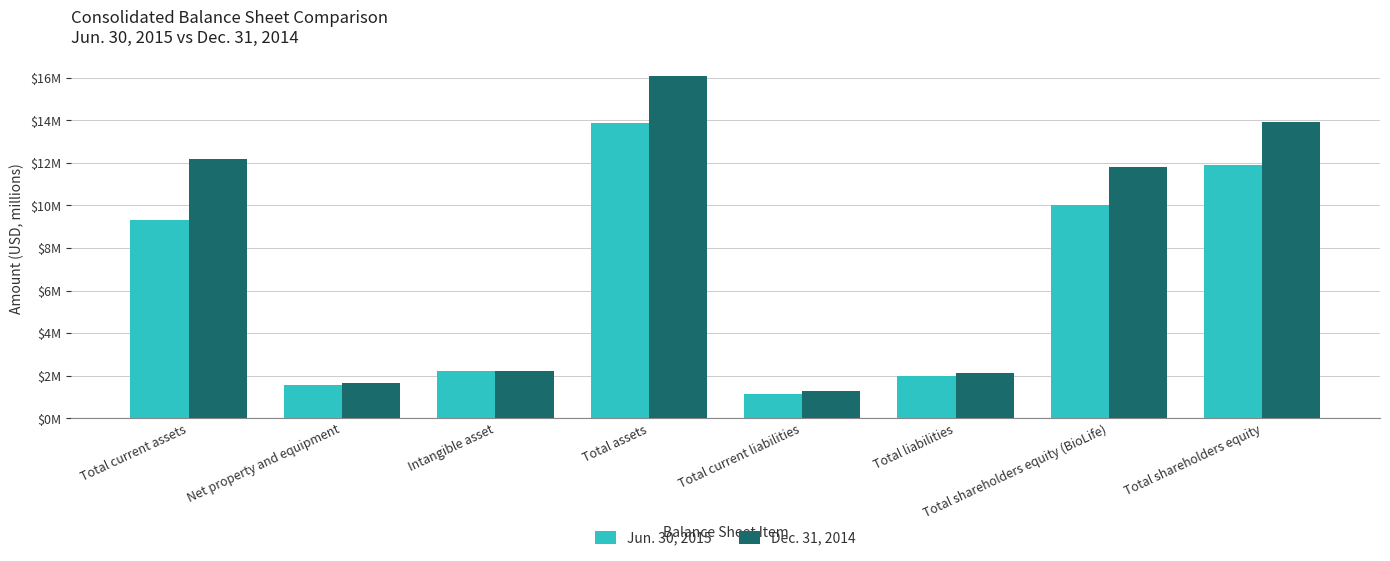

Are the bars grouped side by side (vs. stacked)?

Yes